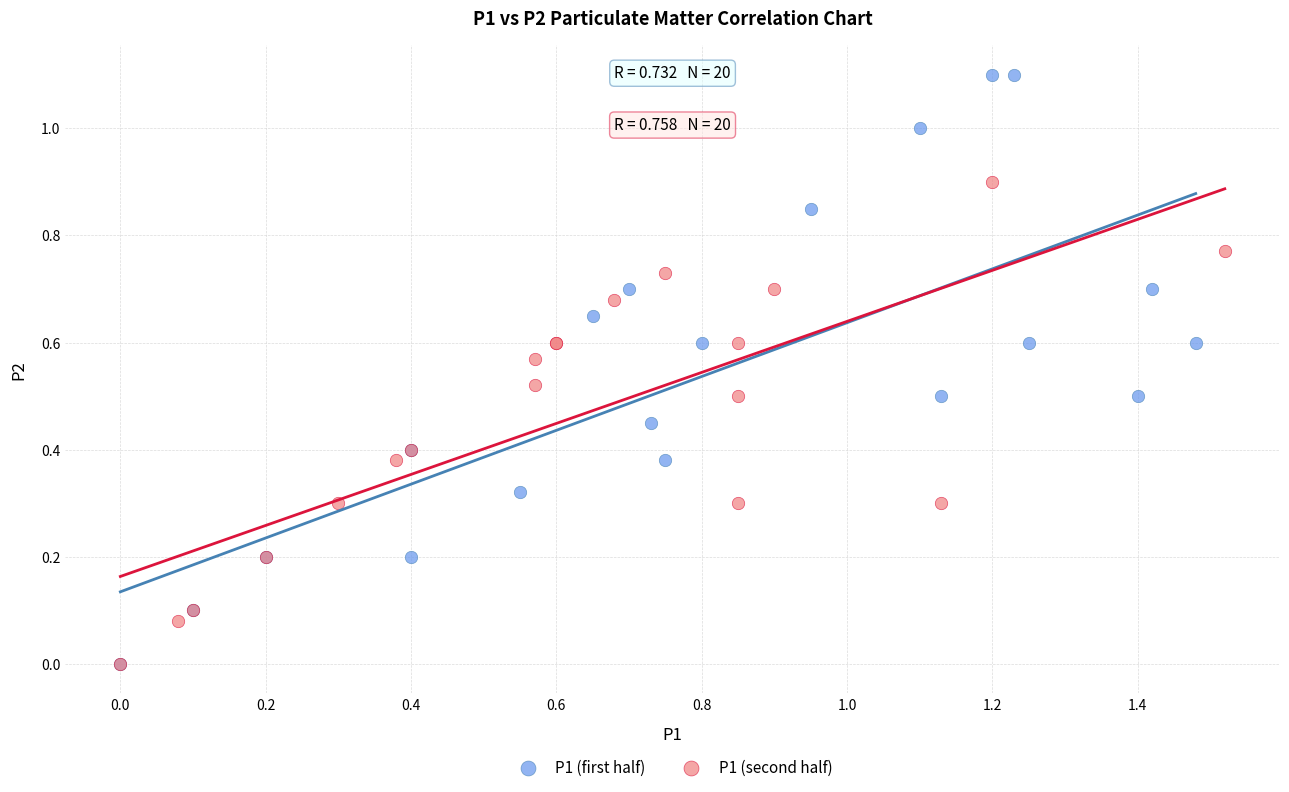

What are all the series names shown in the legend?

P1 (first half), P1 (second half)